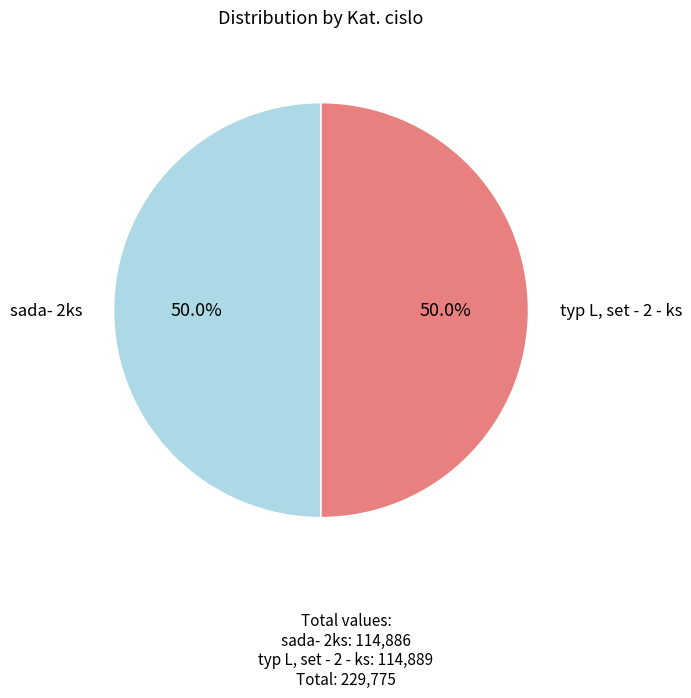

Approximately how many times larger is the value at sada- 2ks compared to typ L, set - 2 - ks?

1.0